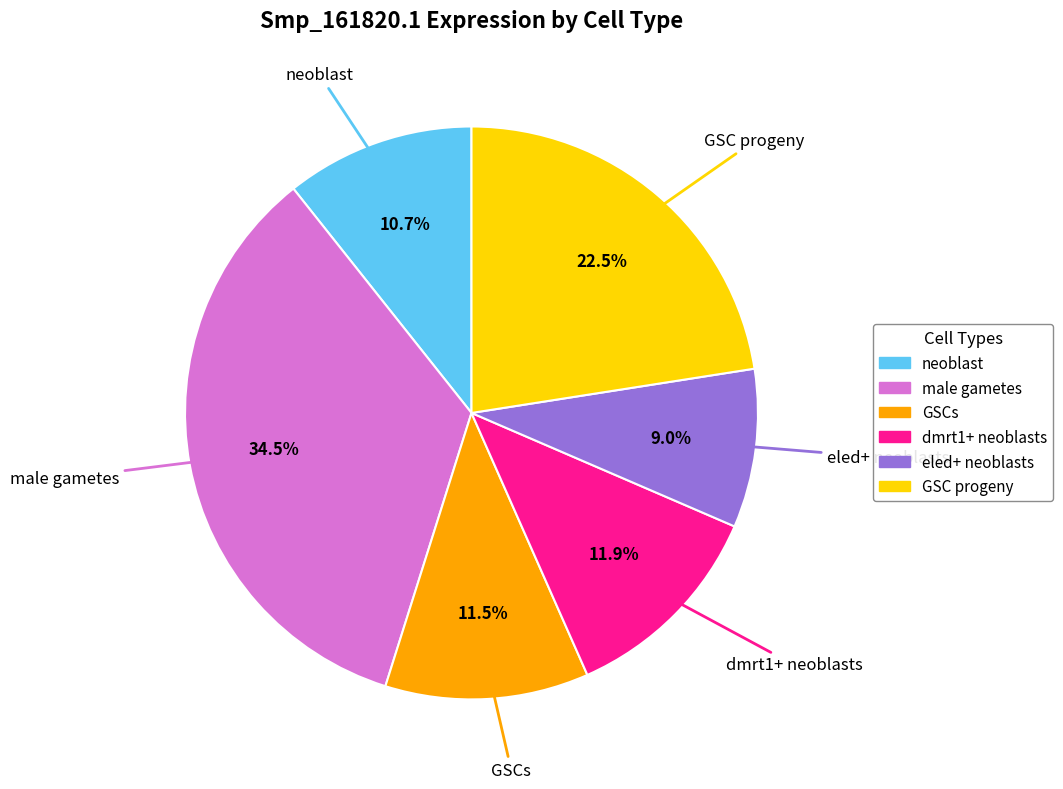

Does any single category account for the majority?

No